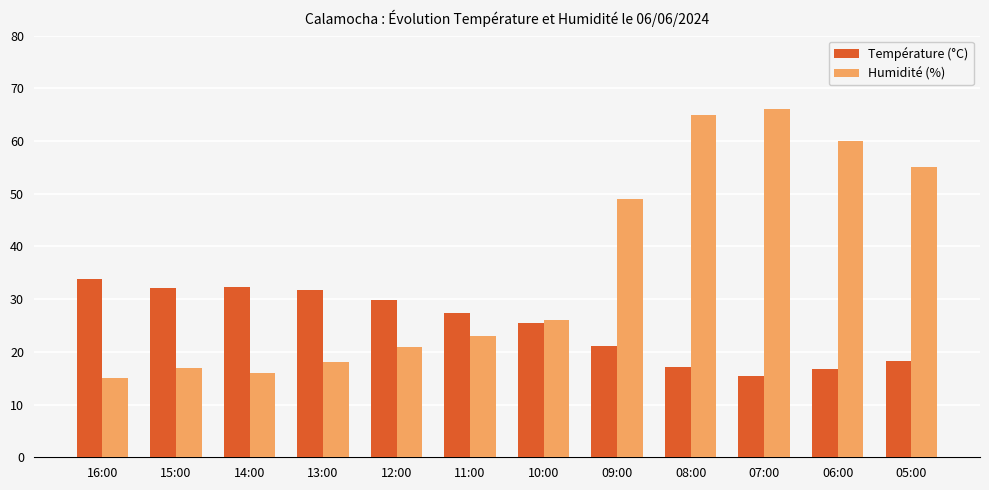

At which label does Température (°C) first exceed 27?

16:00